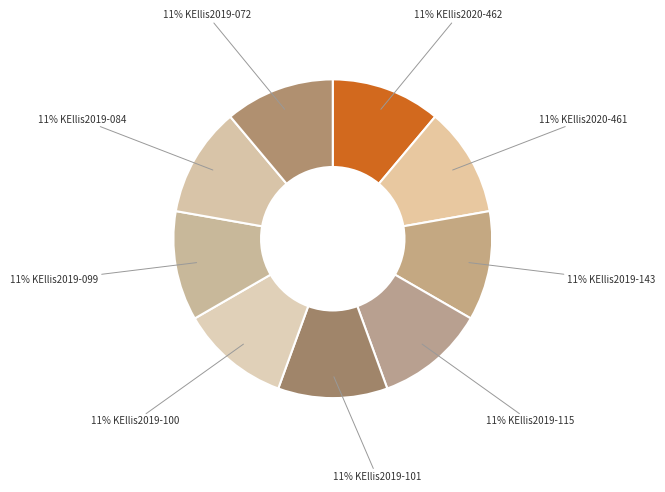

Rank the categories by value from highest to lowest.

KEllis2019-072, KEllis2019-084, KEllis2019-099, KEllis2019-100, KEllis2019-101, KEllis2019-115, KEllis2019-143, KEllis2020-461, KEllis2020-462